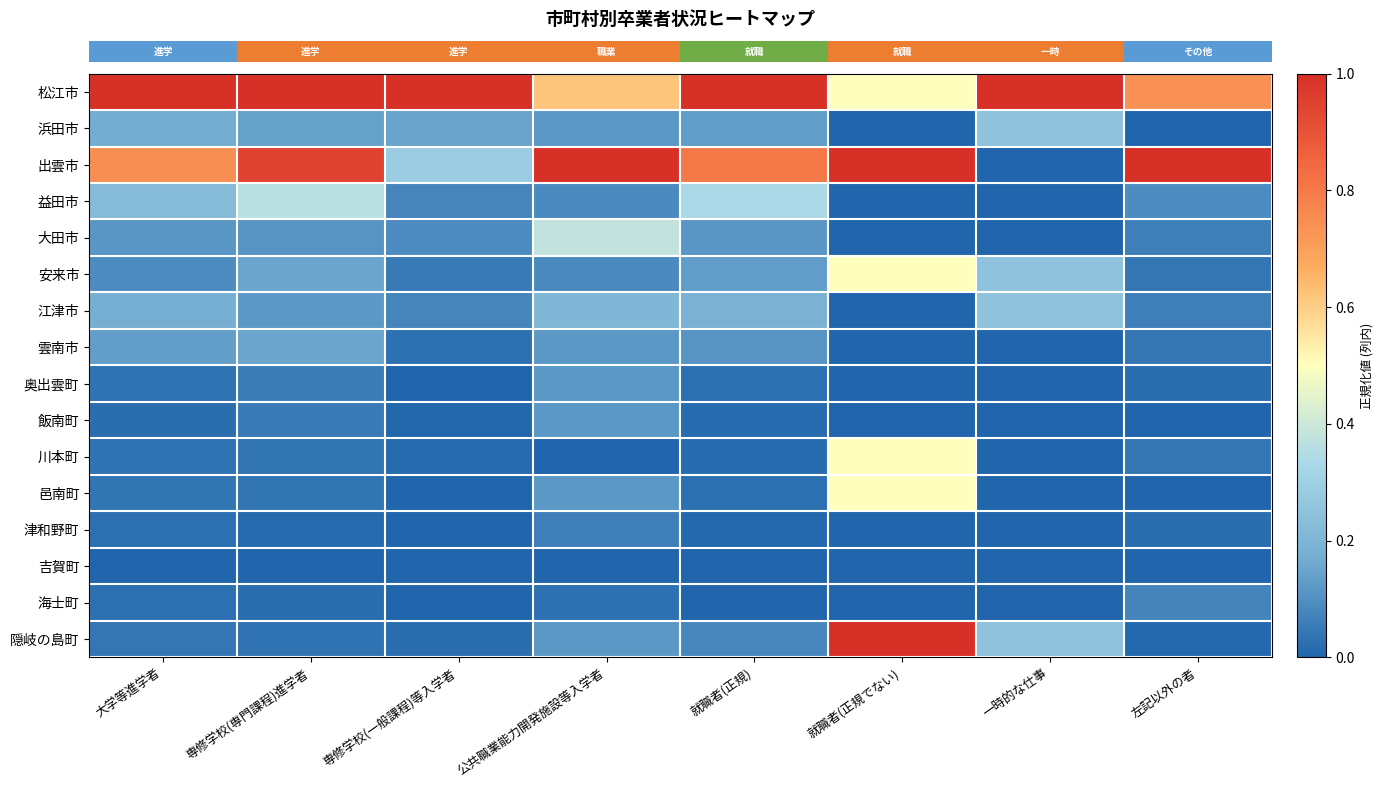

Between 大学等進学者 and 就職者(正規), which is larger?

大学等進学者